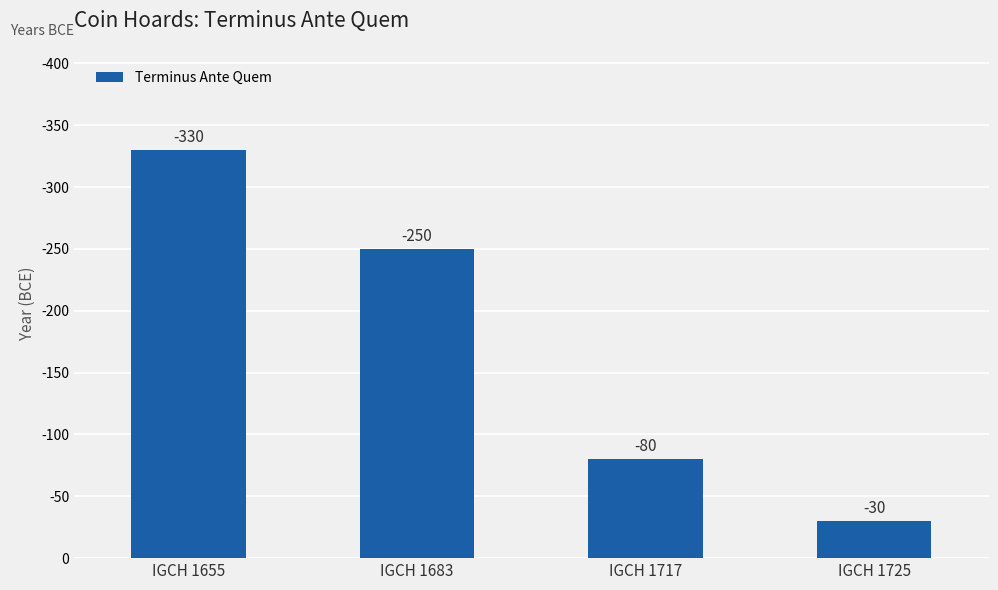

What is the approximate value at IGCH 1717, to the nearest 10?

80